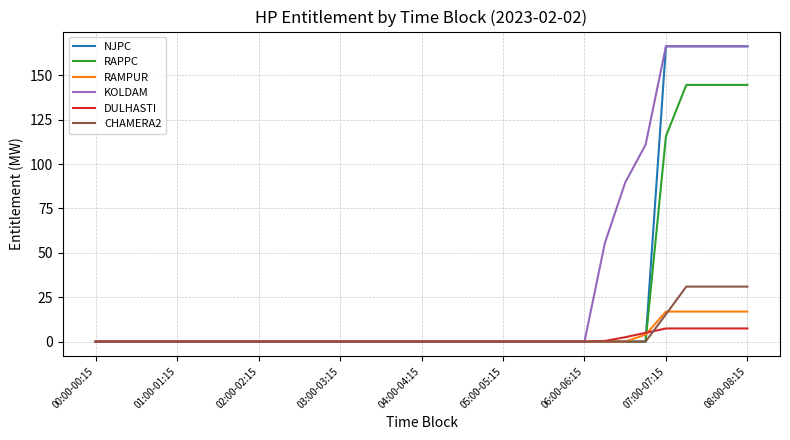

What is the highest value of the KOLDAM series?

166.3